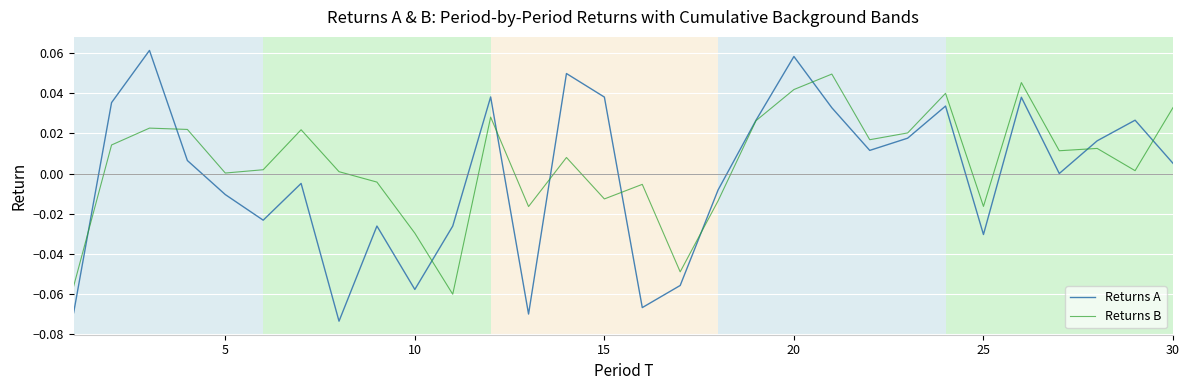

How many distinct data groups are displayed?

2